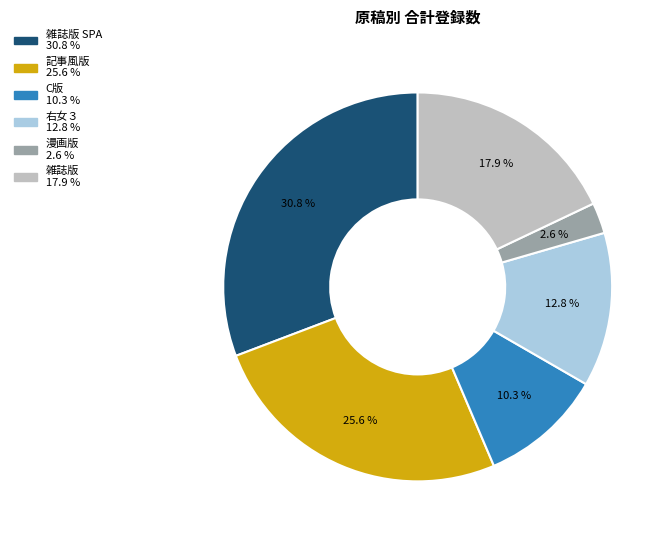

Is there a majority slice in this chart?

No